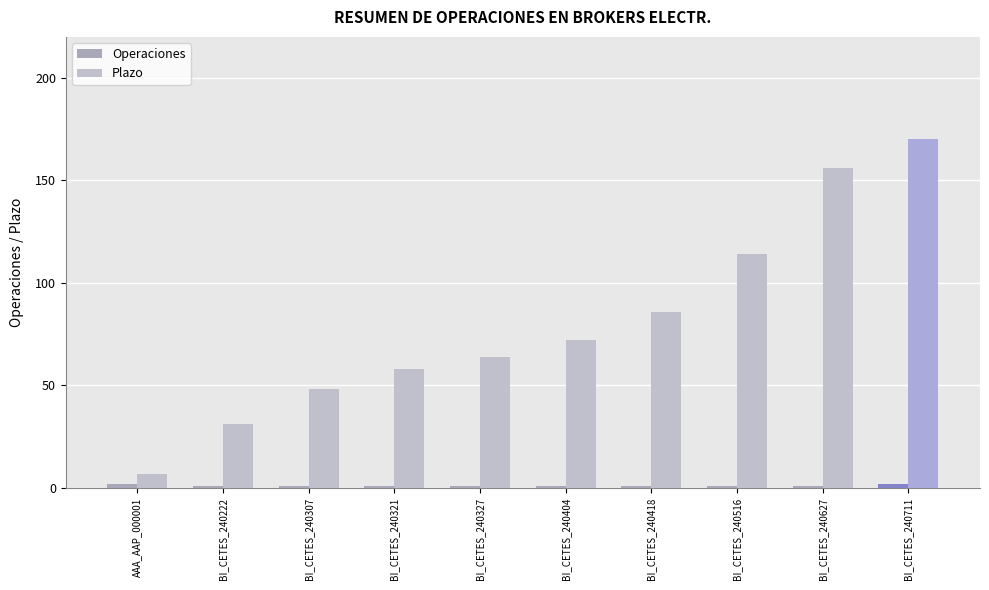

At how many categories does at least one series exceed 103?

3